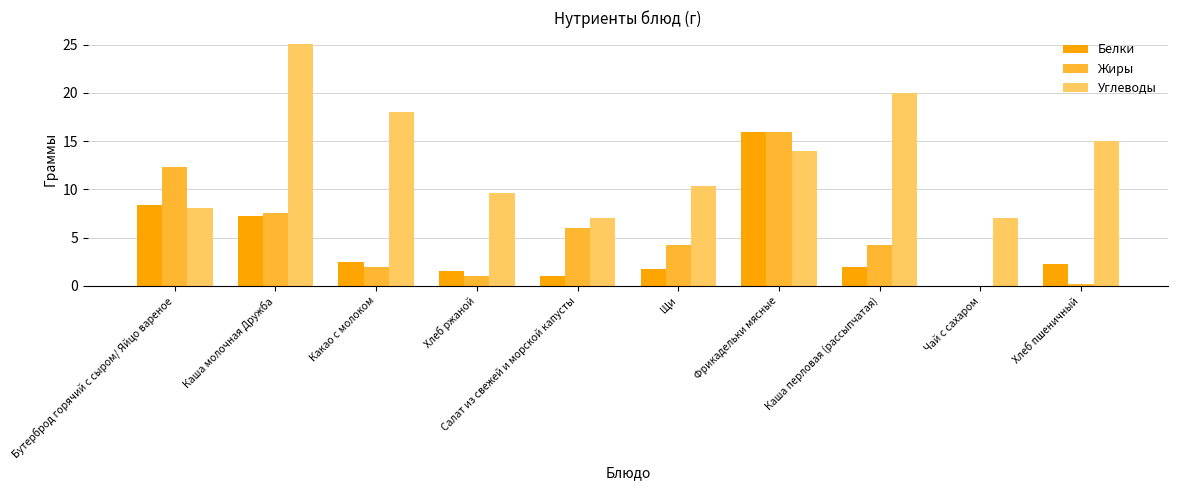

Are the bars grouped side by side (vs. stacked)?

Yes